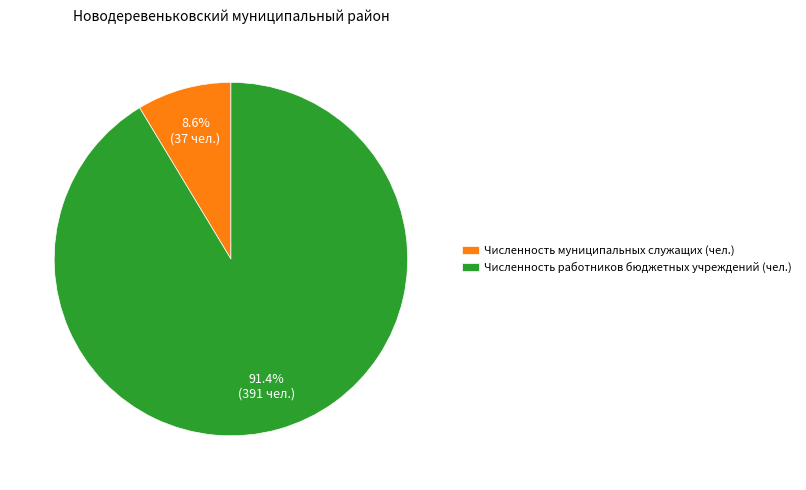

What percentage is the Численность работников бюджетных учреждений (чел.) slice, to the nearest percent?

91%